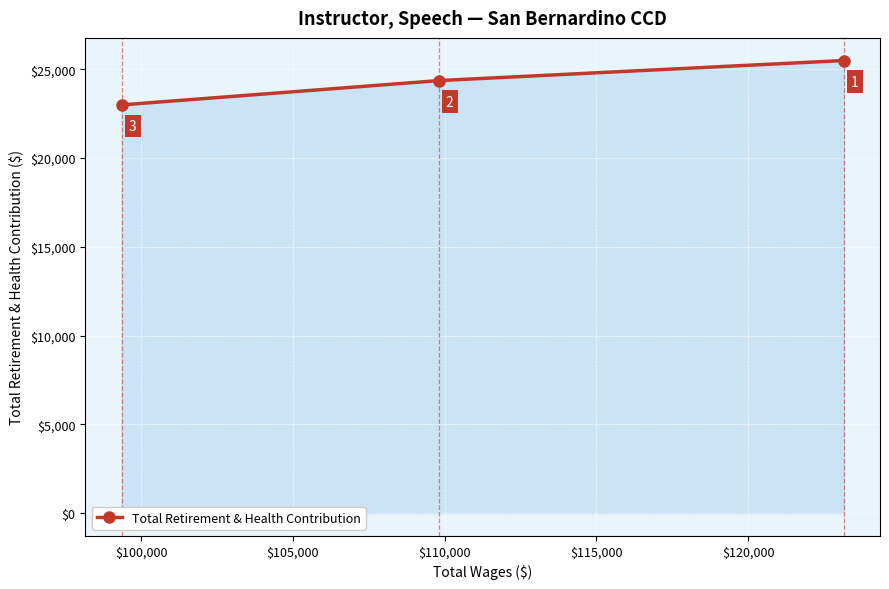

How many data points are less than 24364?

1